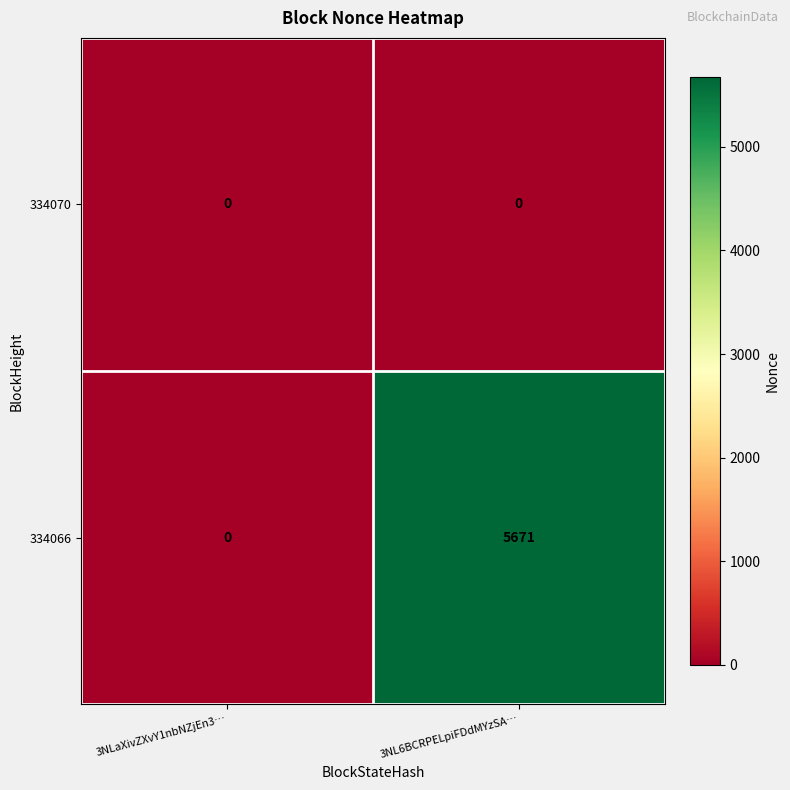

Rank the series by their average value, from lowest to highest.

334070, 334066